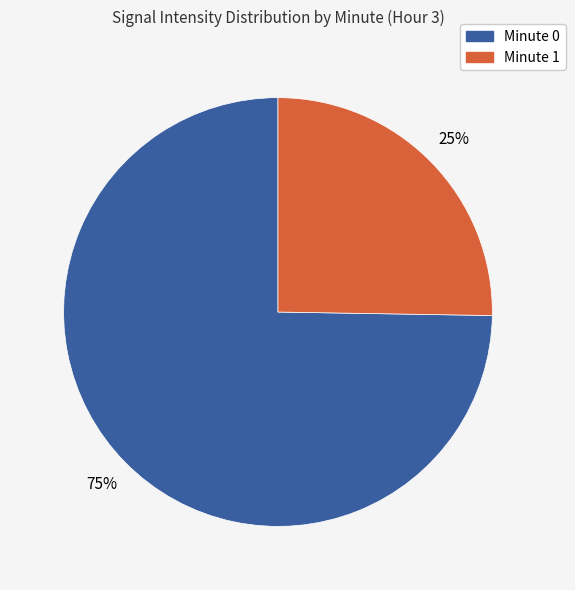

Is the sum of Minute 0 and Minute 1 greater than half?

Yes